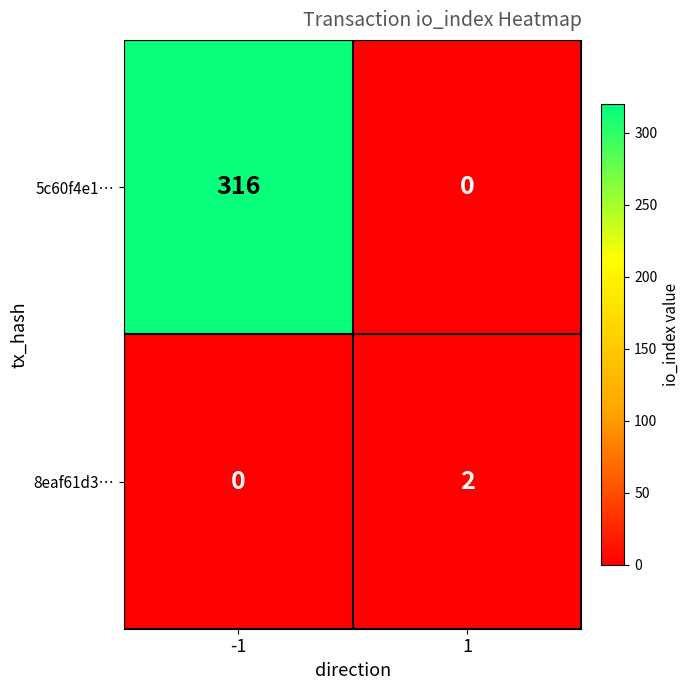

What is the approximate value of 5c60f4e1… at -1, to the nearest 5?

315